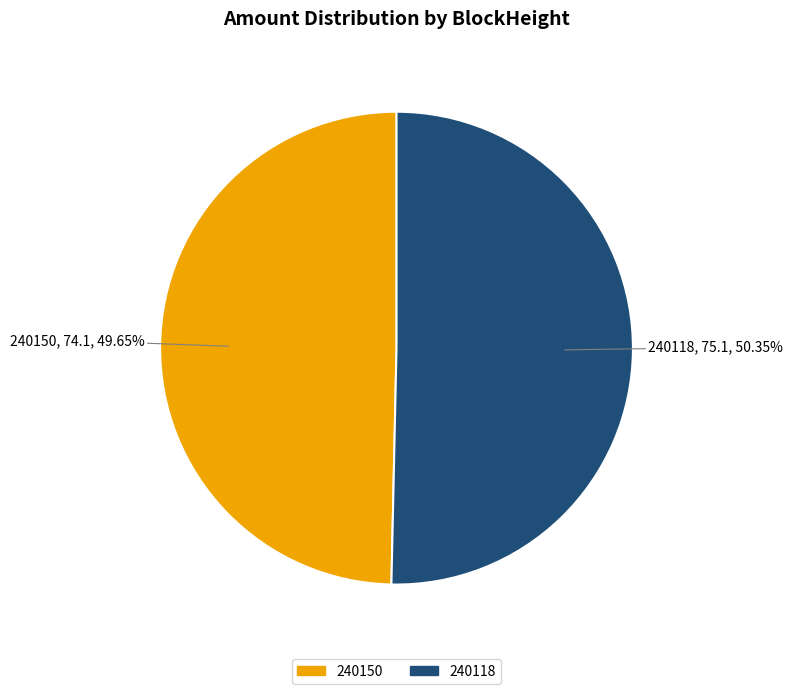

Which slice is the largest?

240118